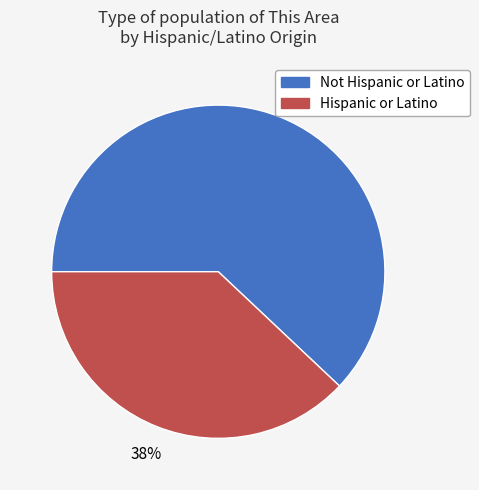

Is there a majority slice in this chart?

Yes